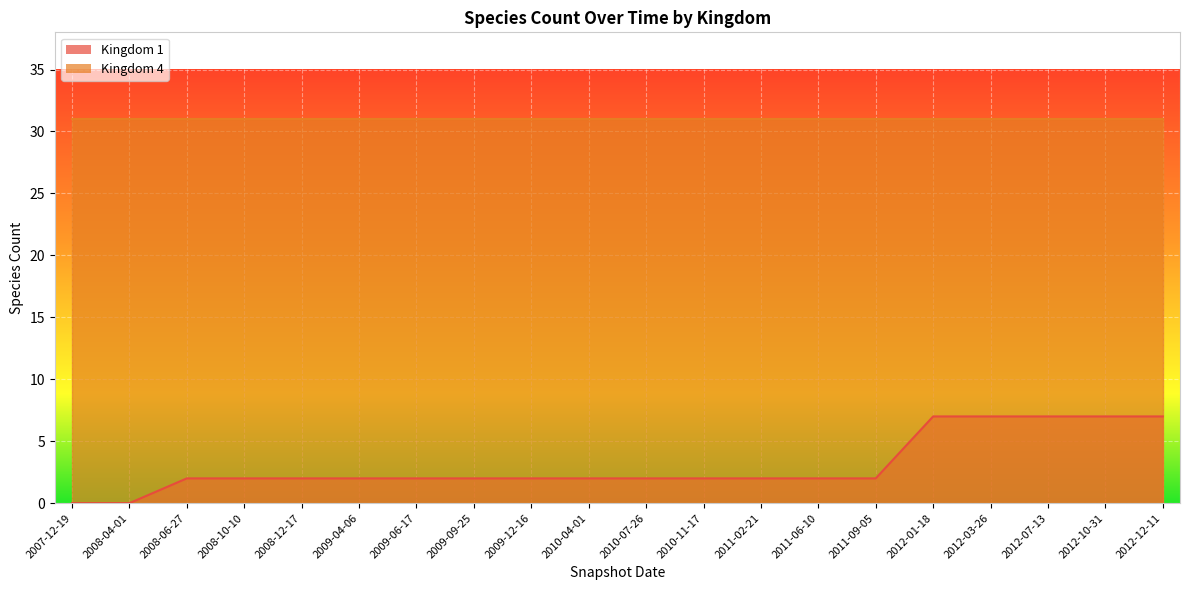

Does the chart display data point markers on the line(s)?

No